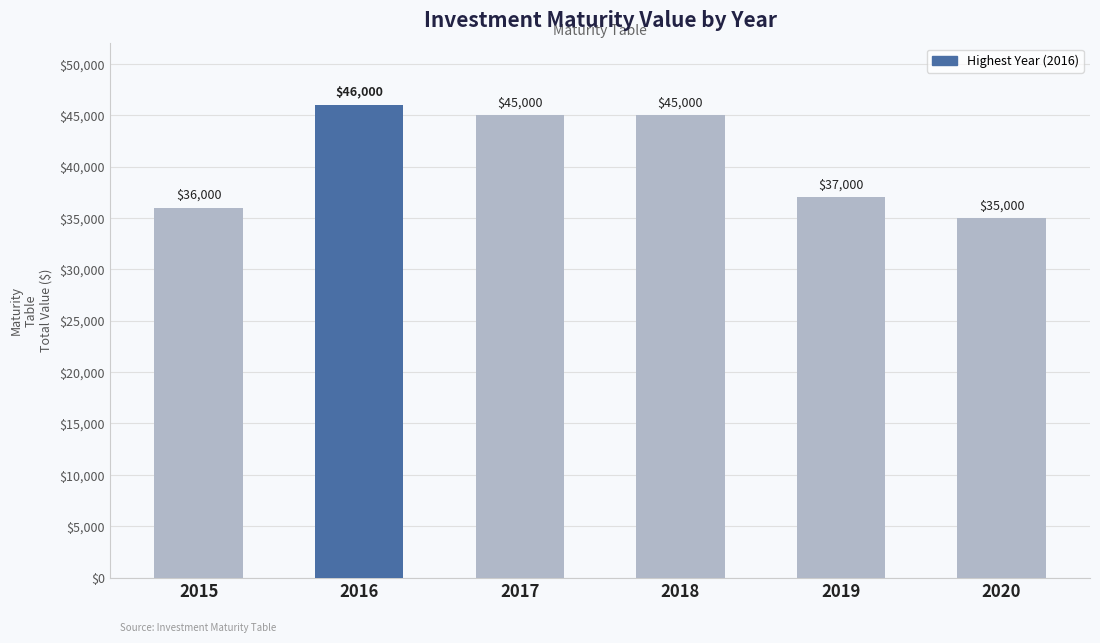

What is the greatest value displayed?

46000